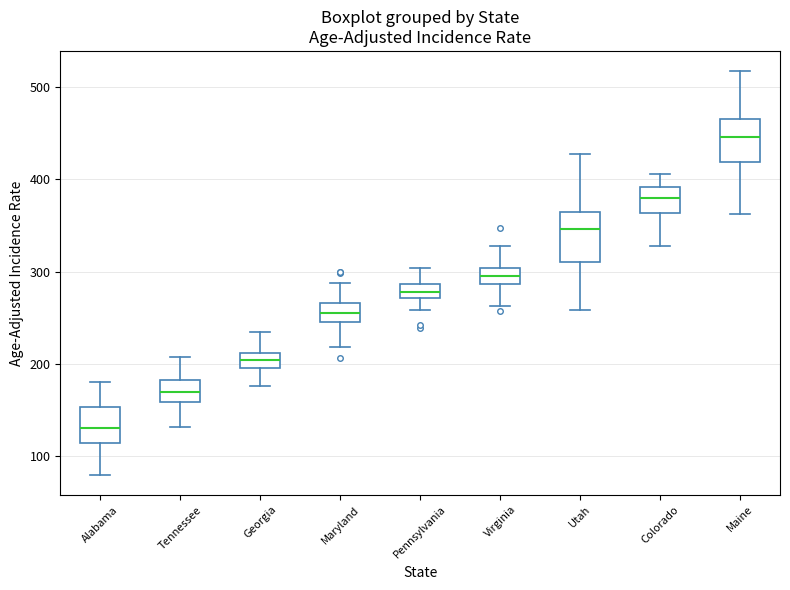

Which box has the lowest median line?

Alabama